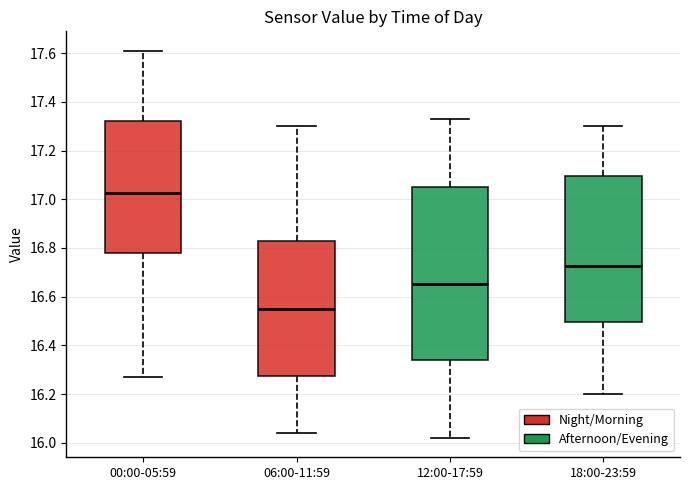

Where does the lower whisker of the box for 18:00-23:59 end on the y-axis? The values are not printed on the chart, so give them approximately, as read against the axis.

16.20